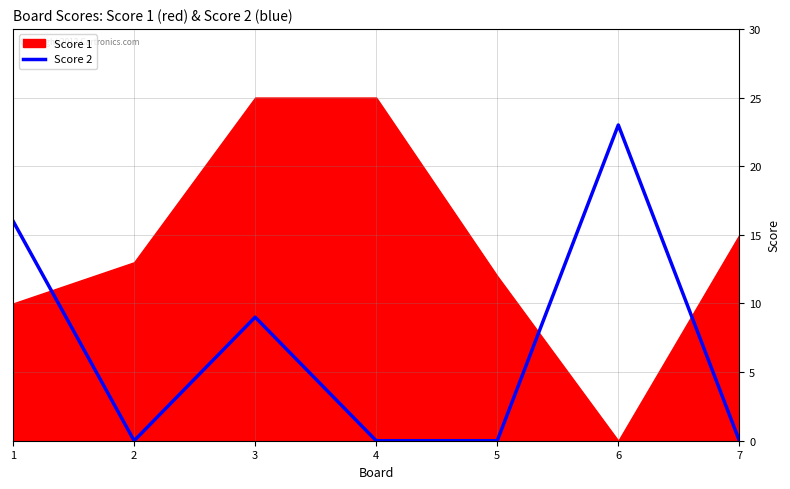

At which label does Score 2 reach its peak?

6